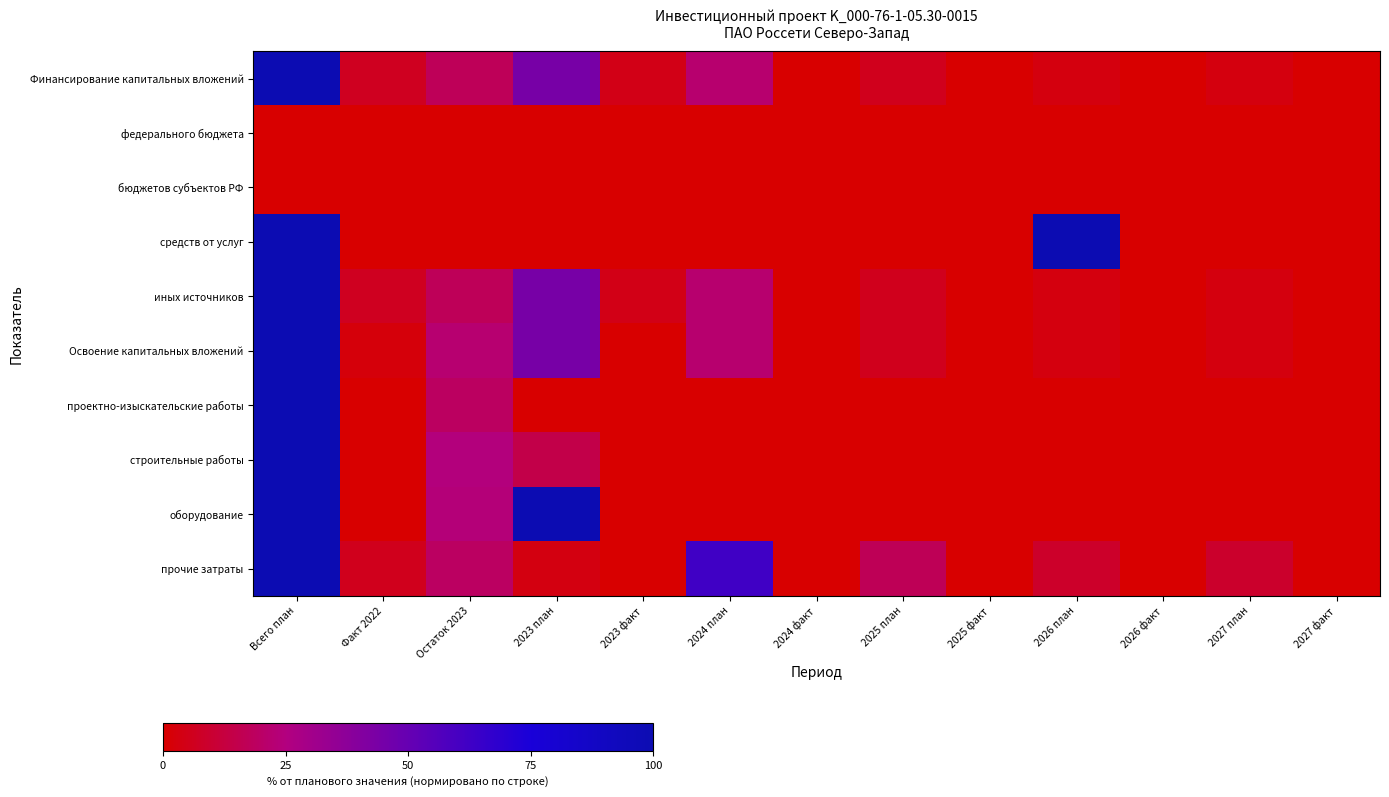

Which series has the largest total across all categories?

прочие затраты